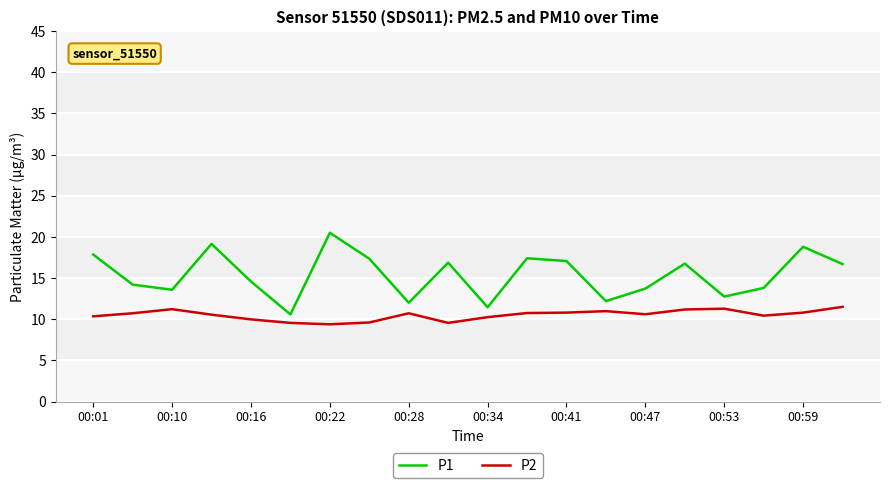

What is the difference between the maximum and minimum values in the P2 series?

2.1